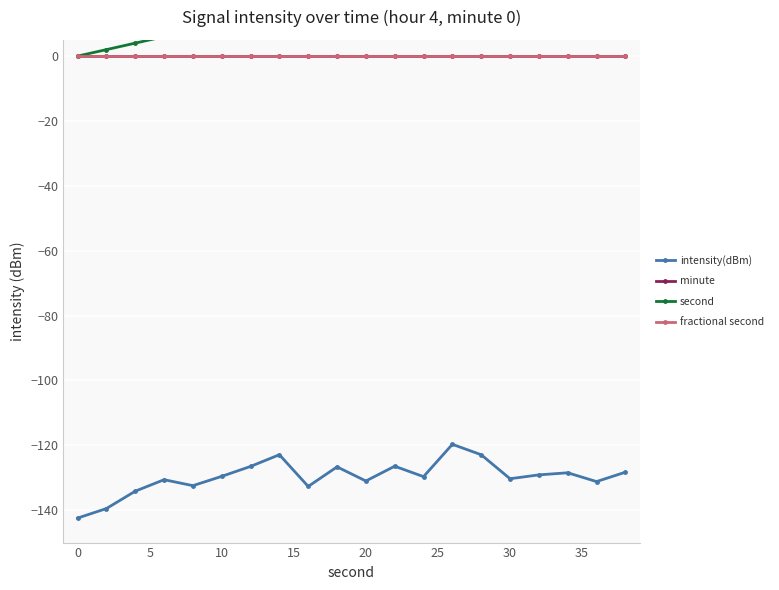

True or false: intensity(dBm) has a value of -199.7 at 40.

False